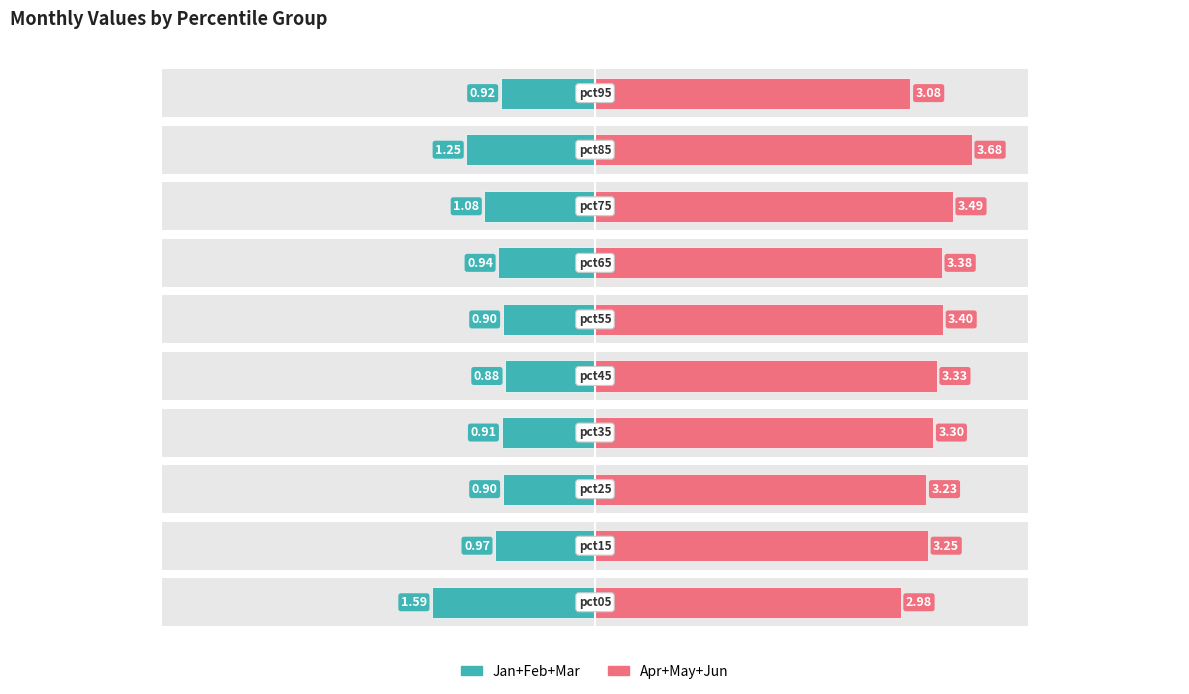

Which has a higher value, 5 or 8?

5